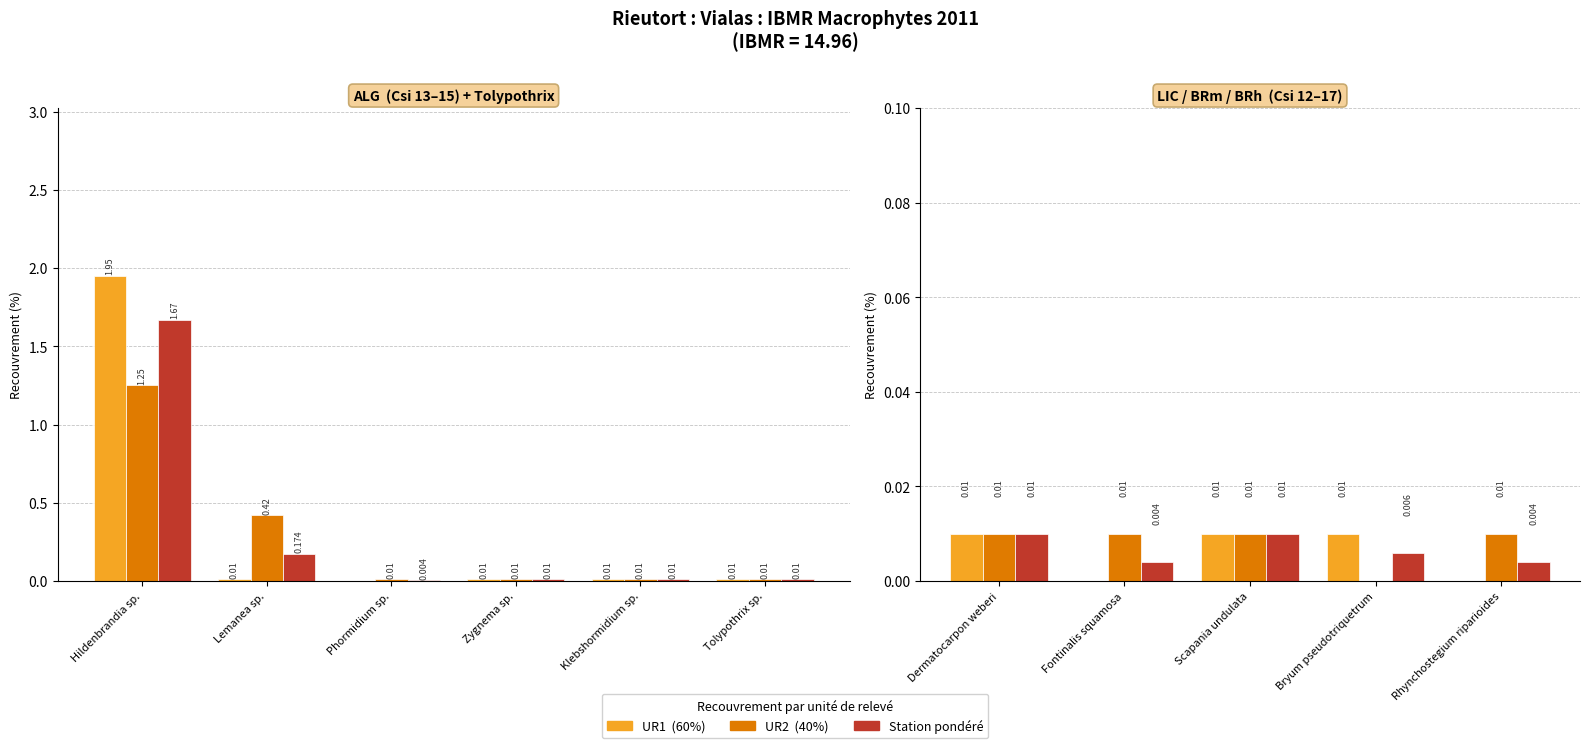

Which series changed the most between Dermatocarpon weberi and Scapania undulata?

UR1 recouvrement (%)